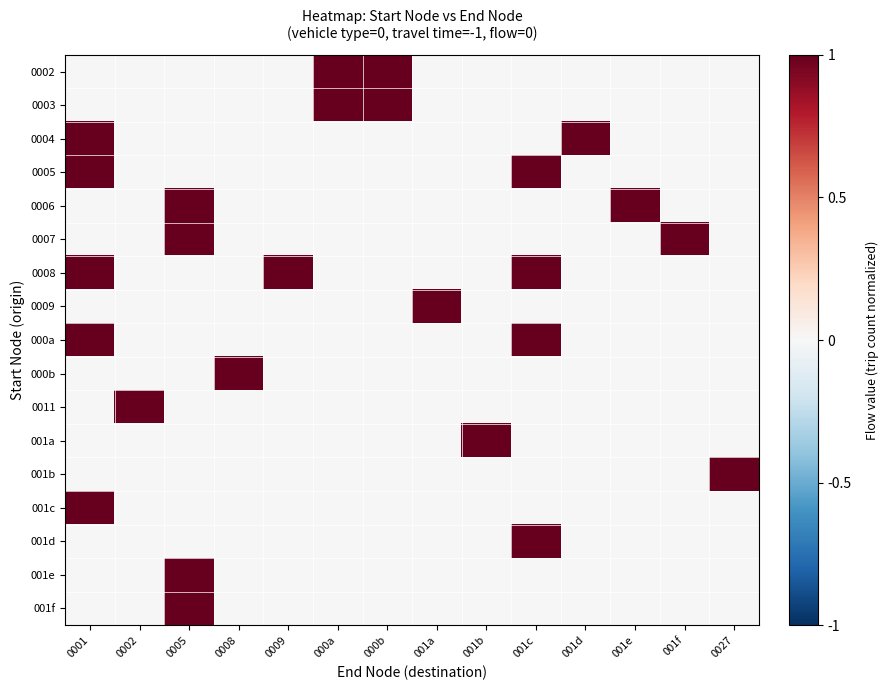

How many categories are shown in the chart?

14